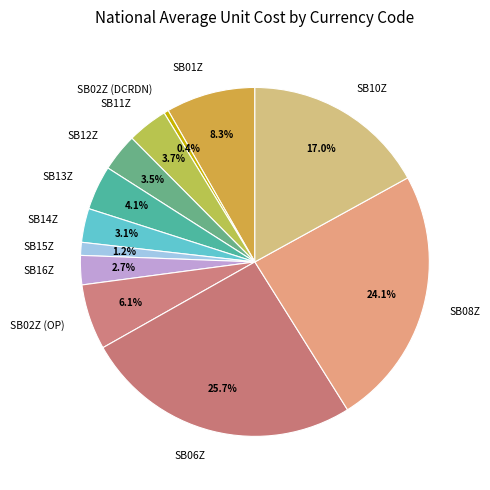

What is the ratio of the value at SB15Z to the value at SB11Z?

0.3